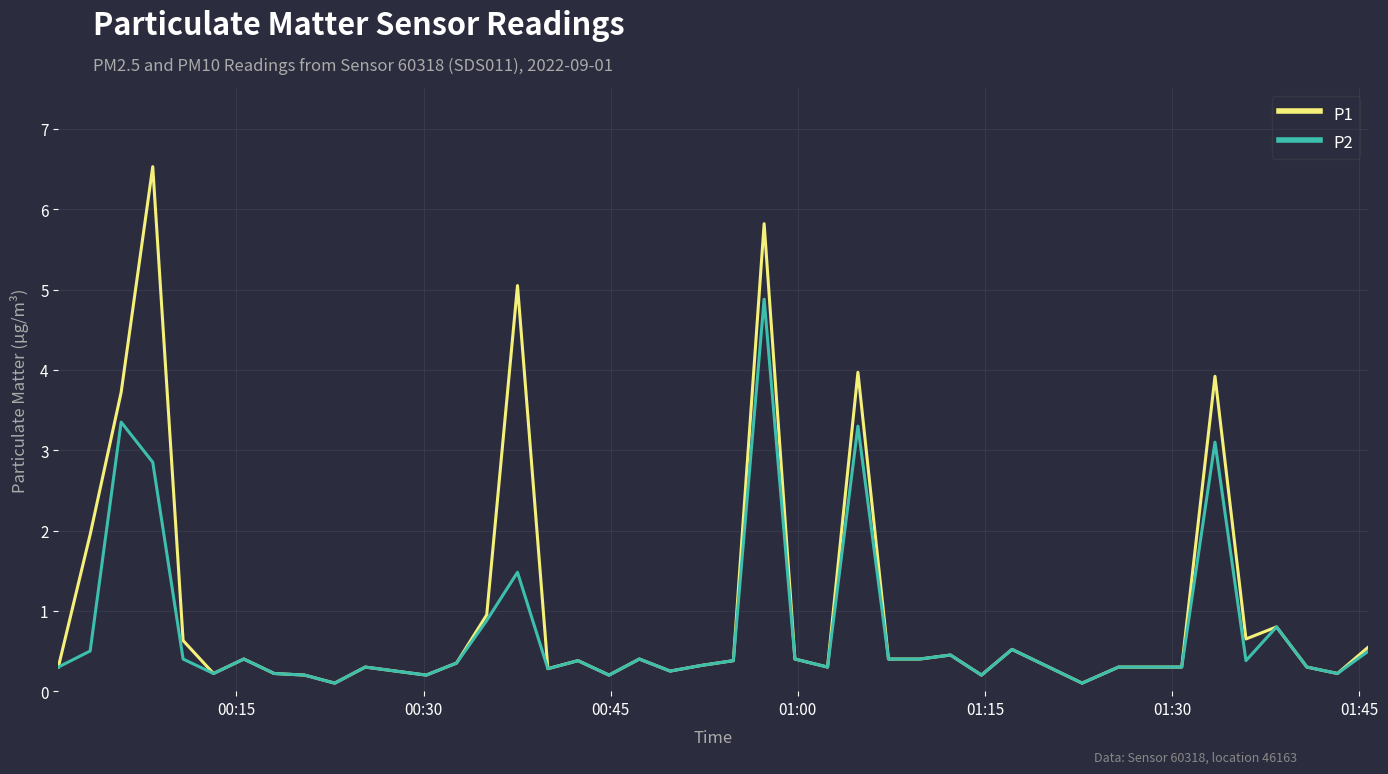

What is the maximum value for P1?

6.5